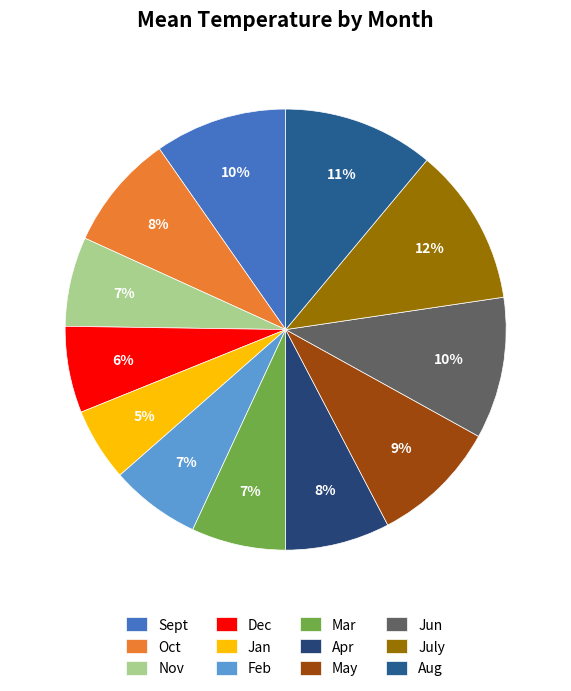

To the nearest percent, what is the difference between the Sept and July slice percentages?

2%